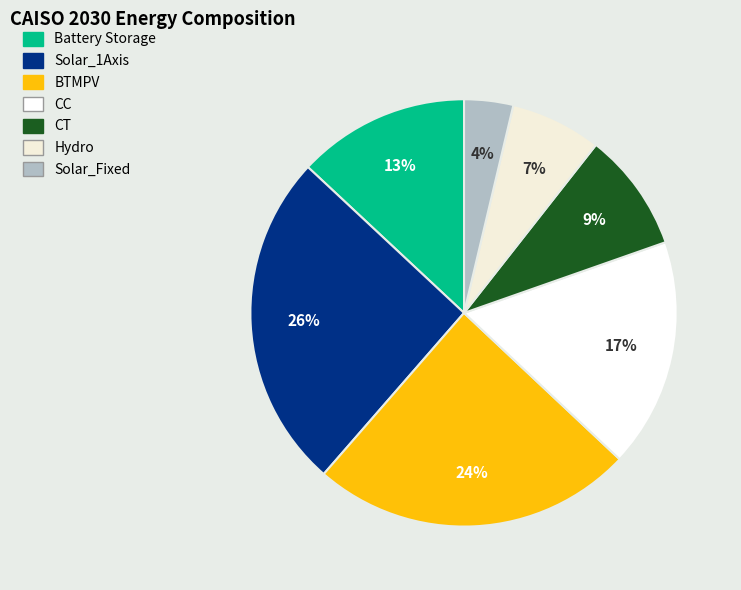

What is the smallest slice in the pie chart?

Solar_Fixed